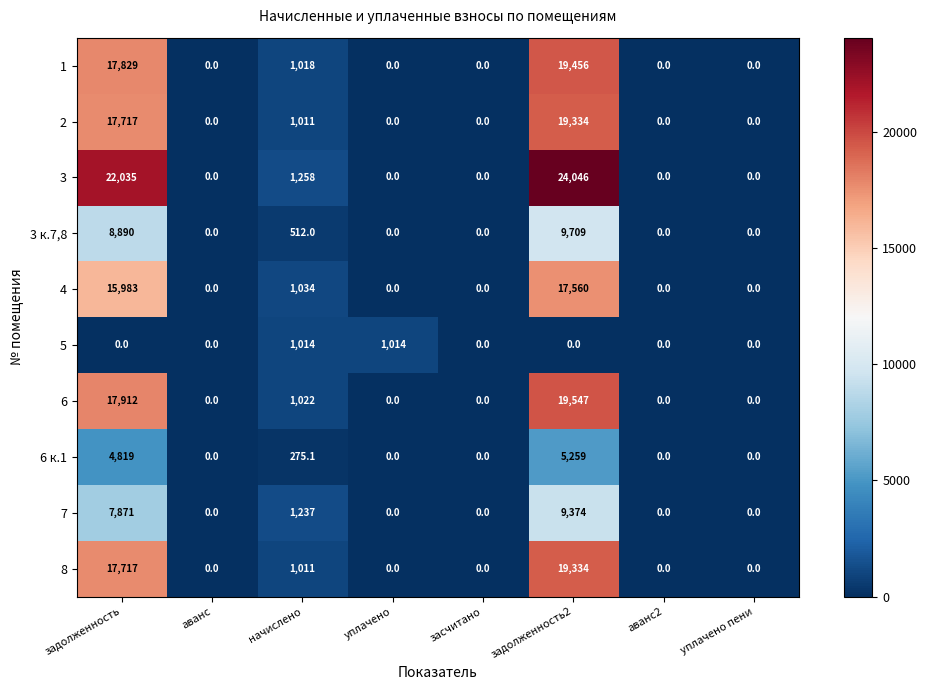

Which series has the largest range (max minus min)?

3